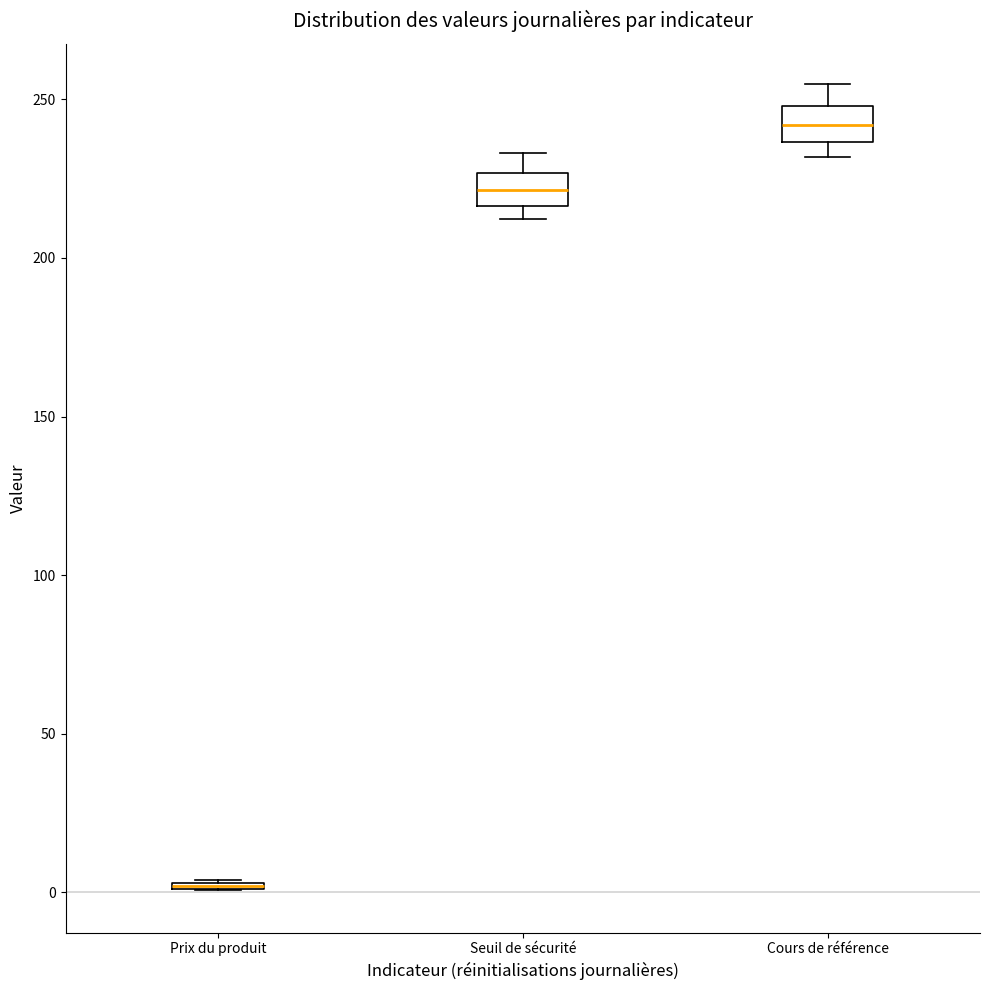

Where is the lower edge of the box for Prix du produit on the y-axis? The values are not printed on the chart, so give them approximately, as read against the axis.

0